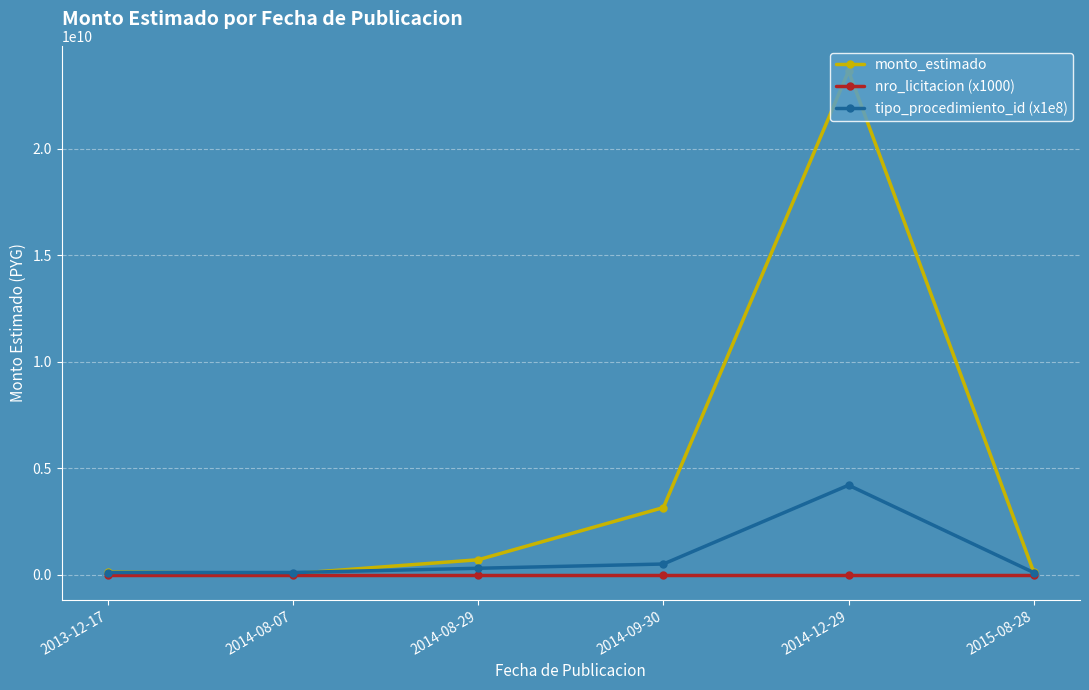

Which series has the largest range (max minus min)?

monto_estimado